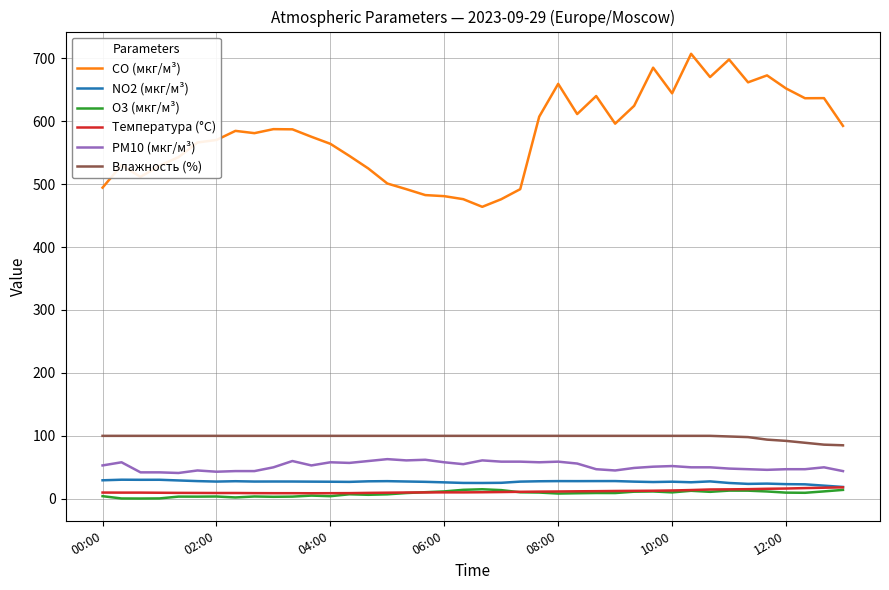

Which series has the largest total across all categories?

CO (мкг/м³)